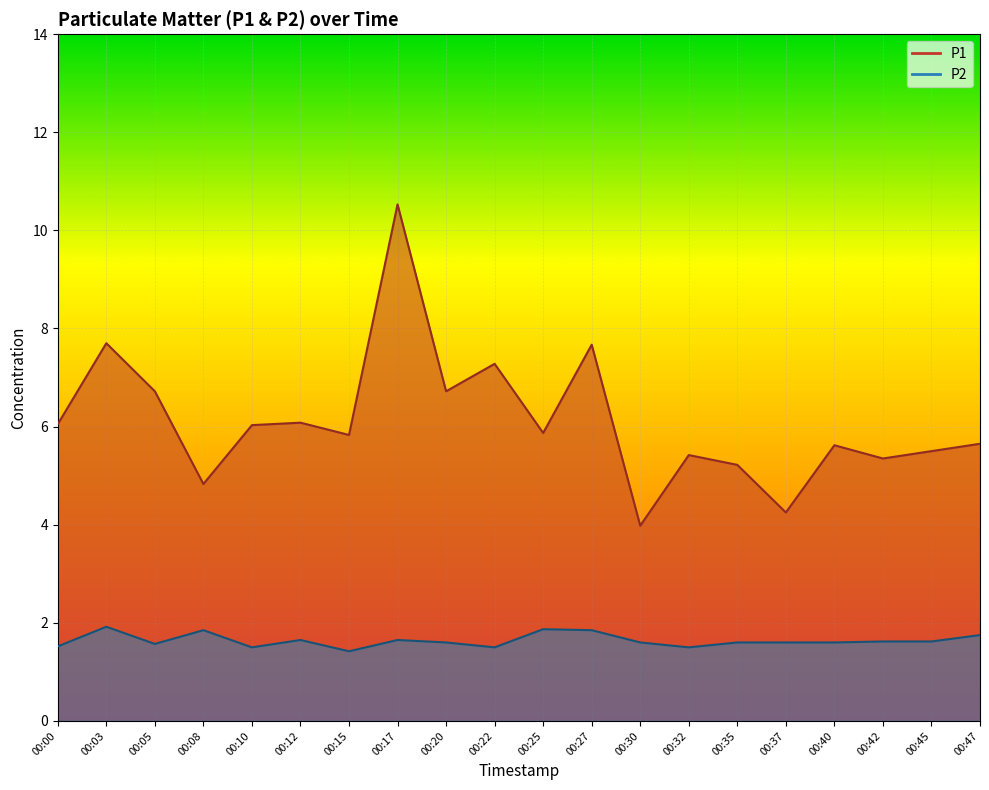

Is the value of P2 at 00:40 greater than the value of P1 at 00:47?

No